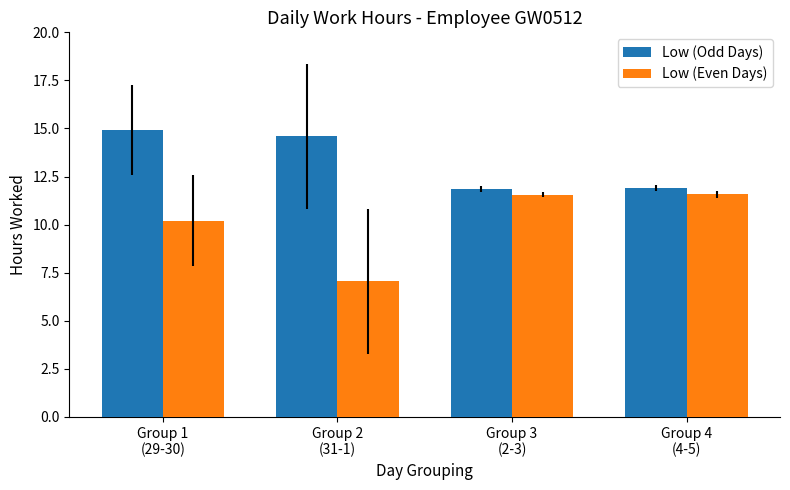

What is the difference between the highest and lowest values at Group 2
(31-1)?

7.5